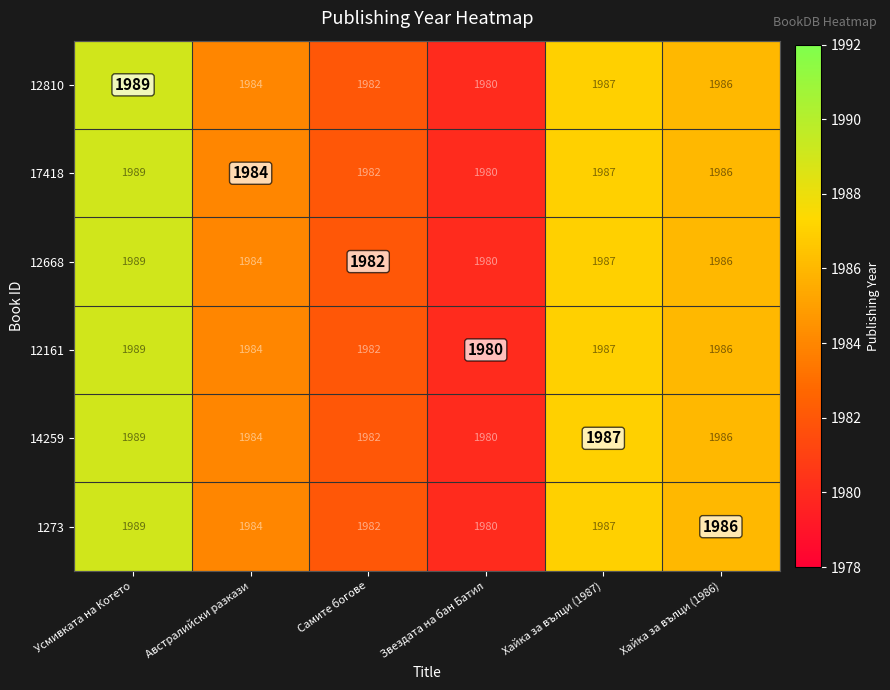

What is the sum of the 1273 values at Хайка за вълци (1986) and Усмивката на Котето?

3975